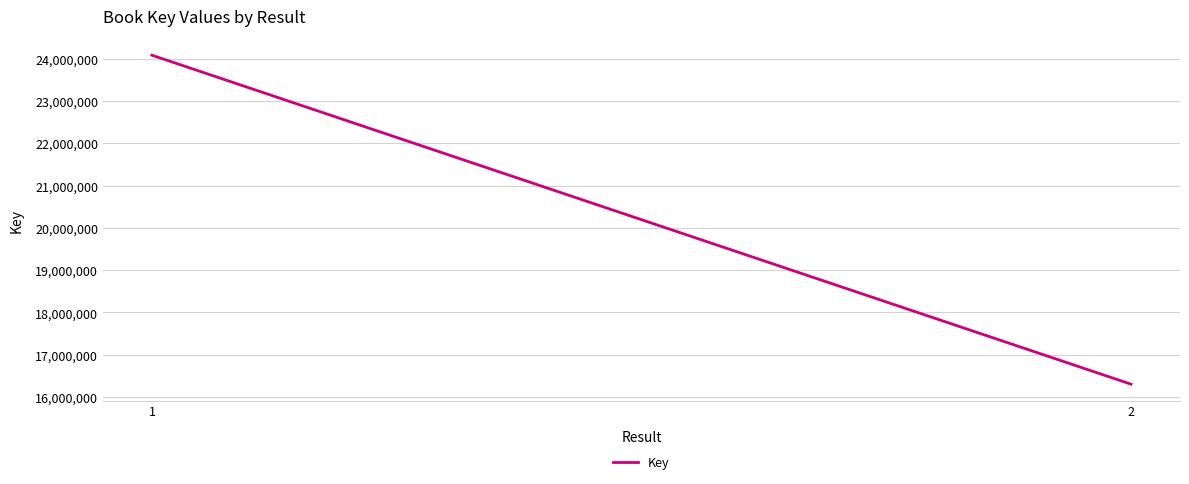

The value at 1 is 24080808. True or false?

True